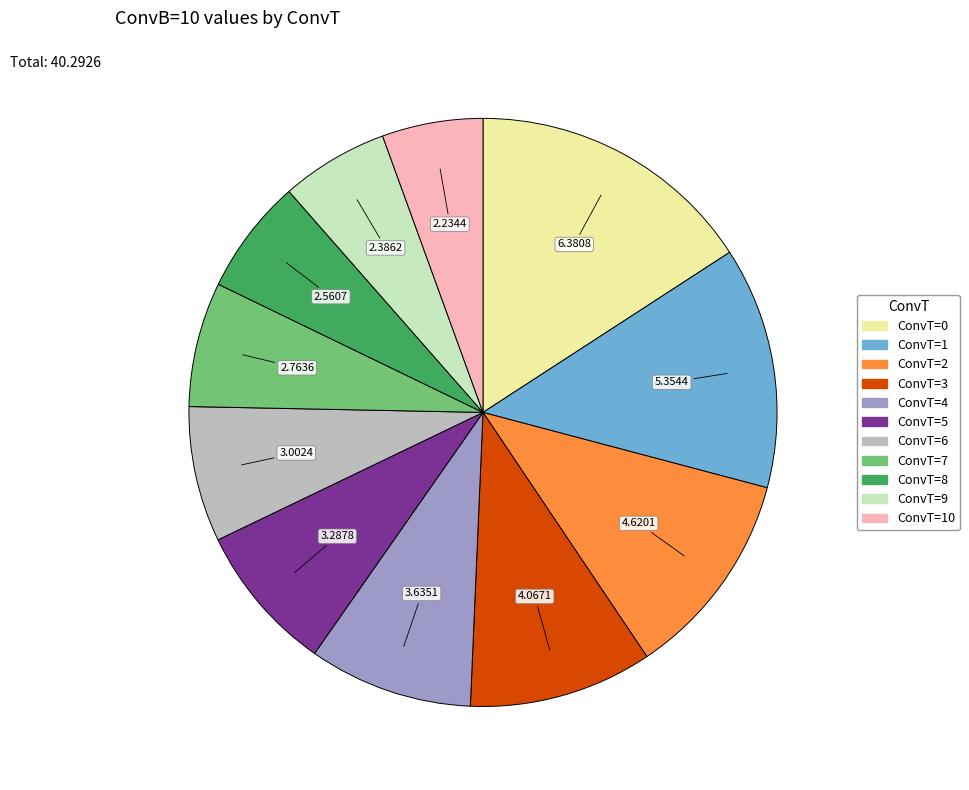

Is there any slice that represents more than half of the pie?

No